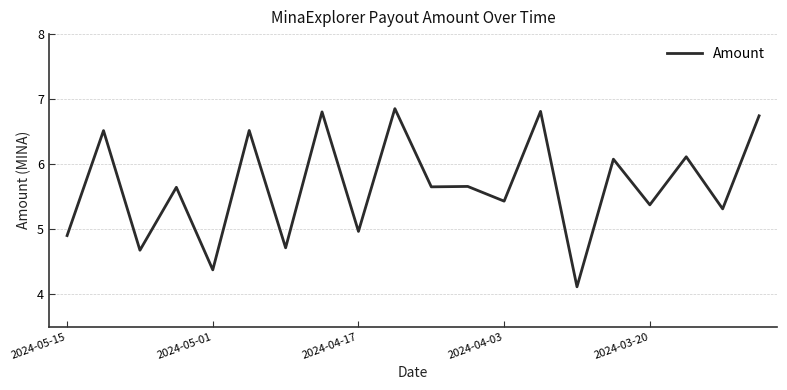

What is the smallest value displayed?

4.1